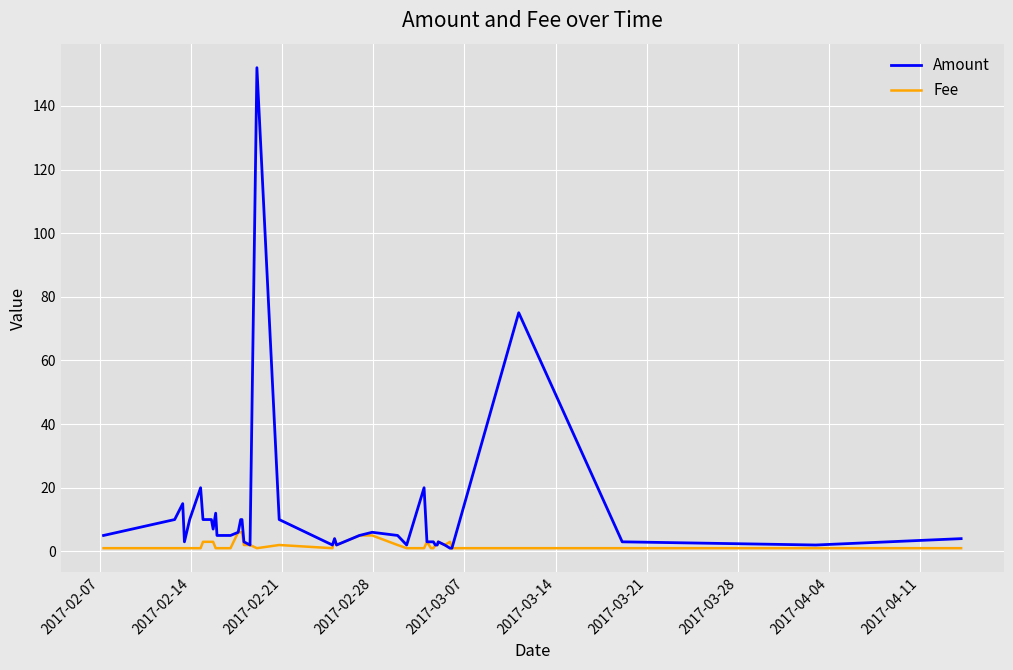

True or false: Fee has more than 0 interior local peaks.

True